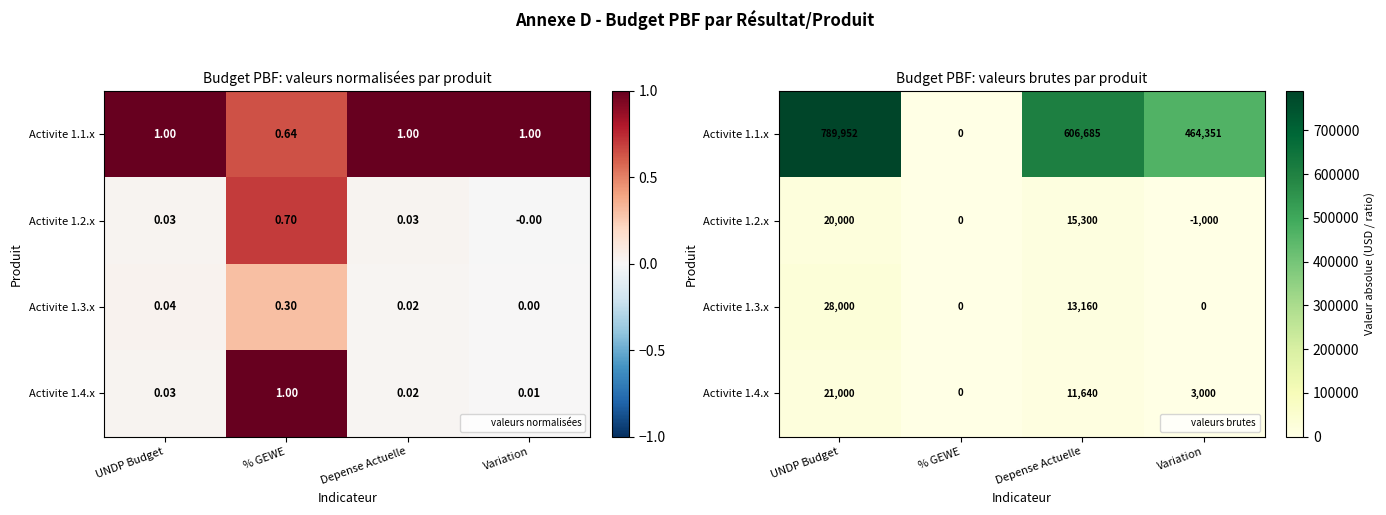

Is the value of Activite 1.3.x at % GEWE greater than the value of Activite 1.4.x at Variation?

No